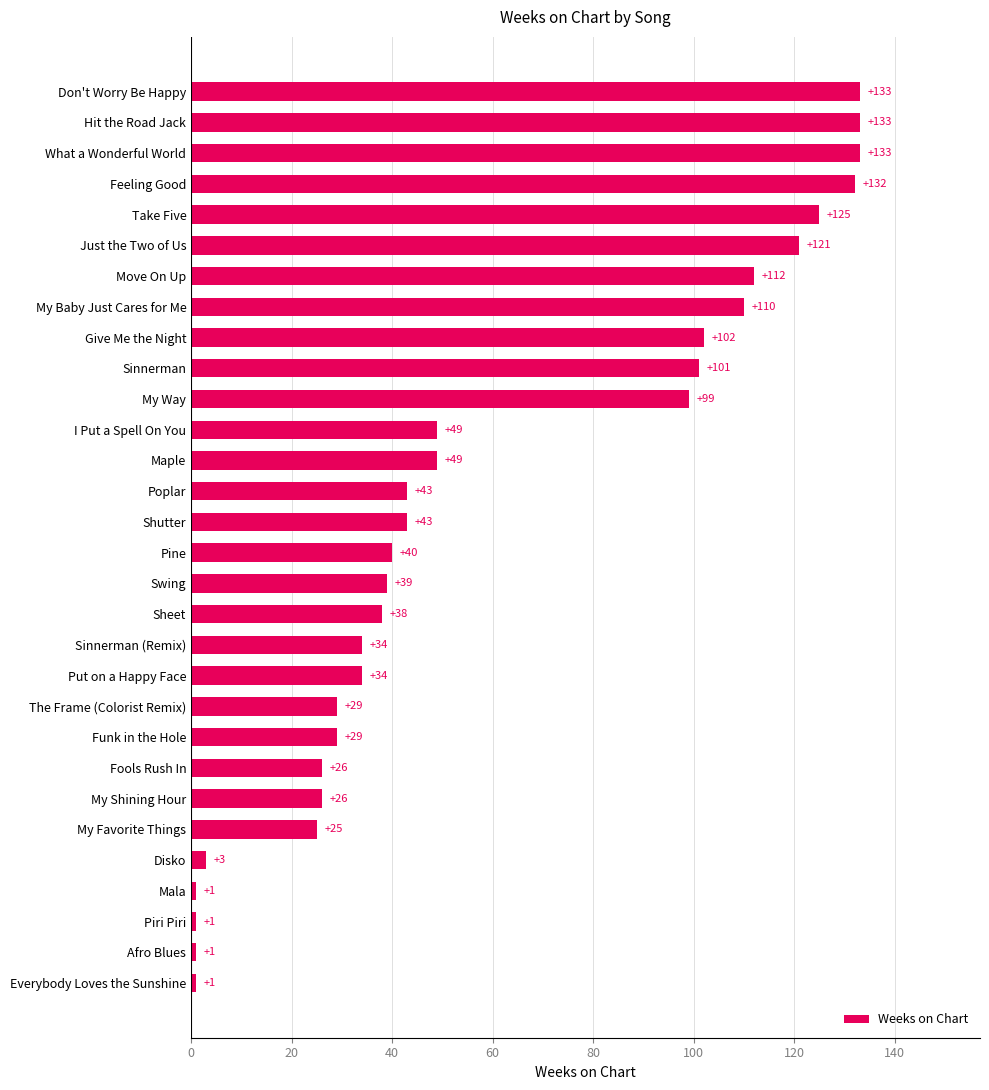

Are the bars horizontal?

Yes